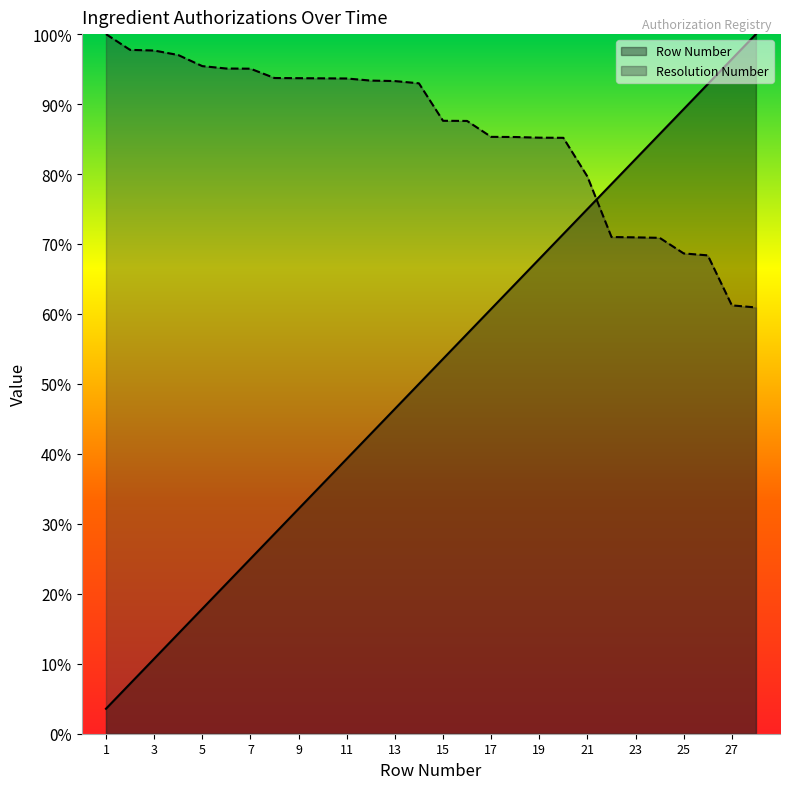

The Resolution Number series shows 7049.5 at 7. True or false?

False